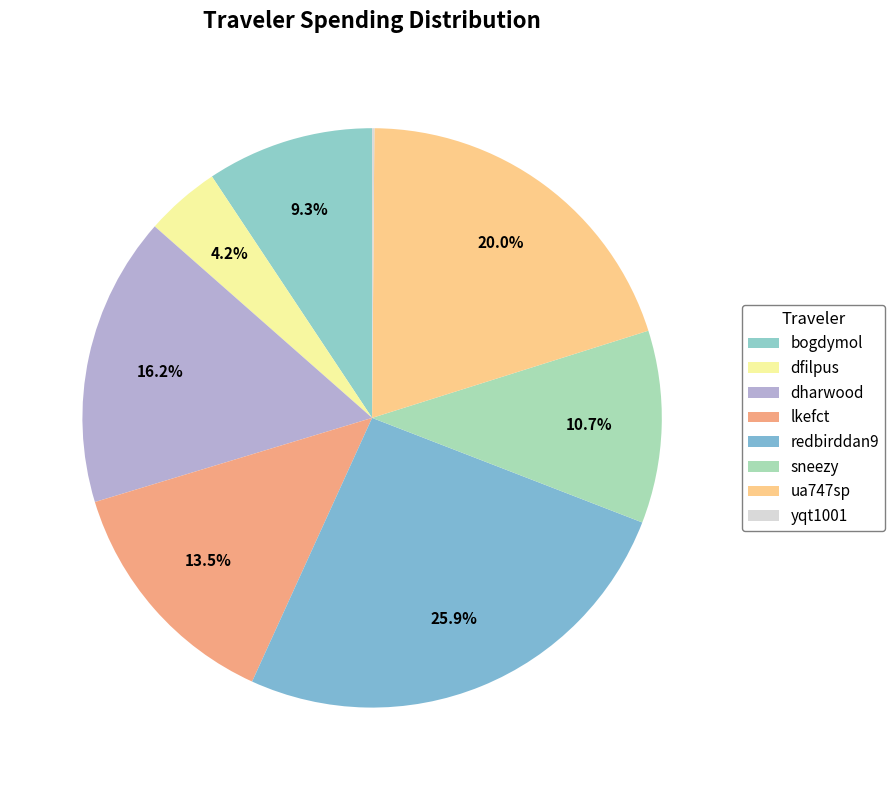

Does any single category account for the majority?

No